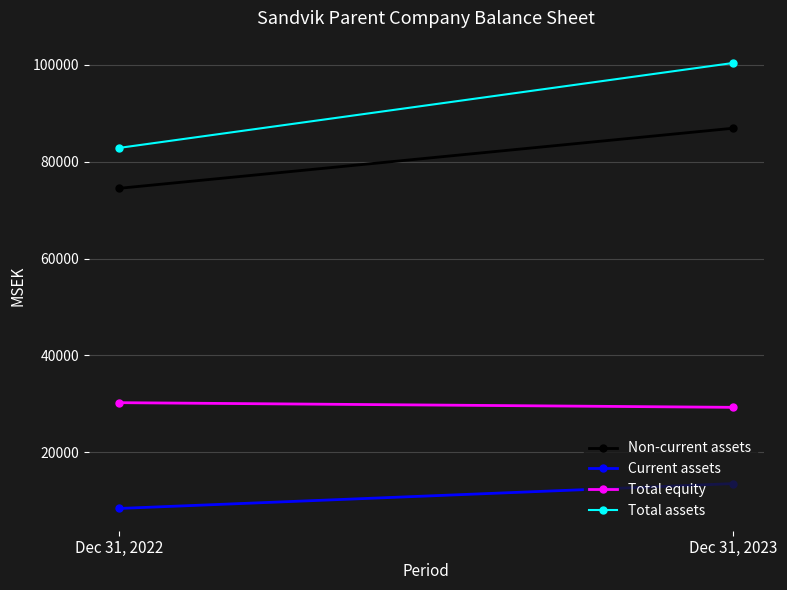

What is the difference between the Current assets values at Dec 31, 2022 and Dec 31, 2023?

5134